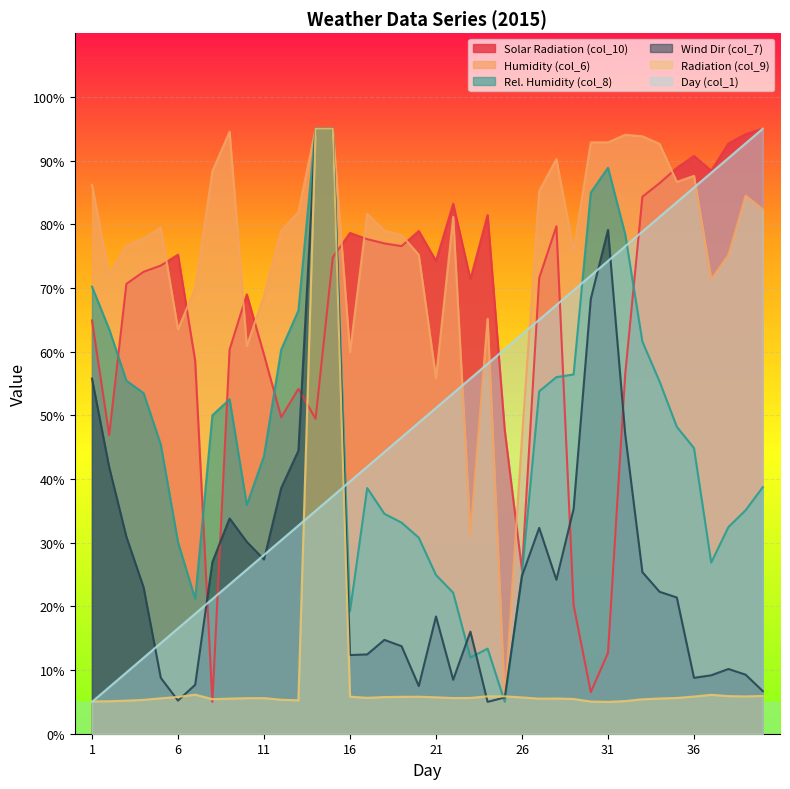

Which series has the largest total across all categories?

Humidity (col_6)